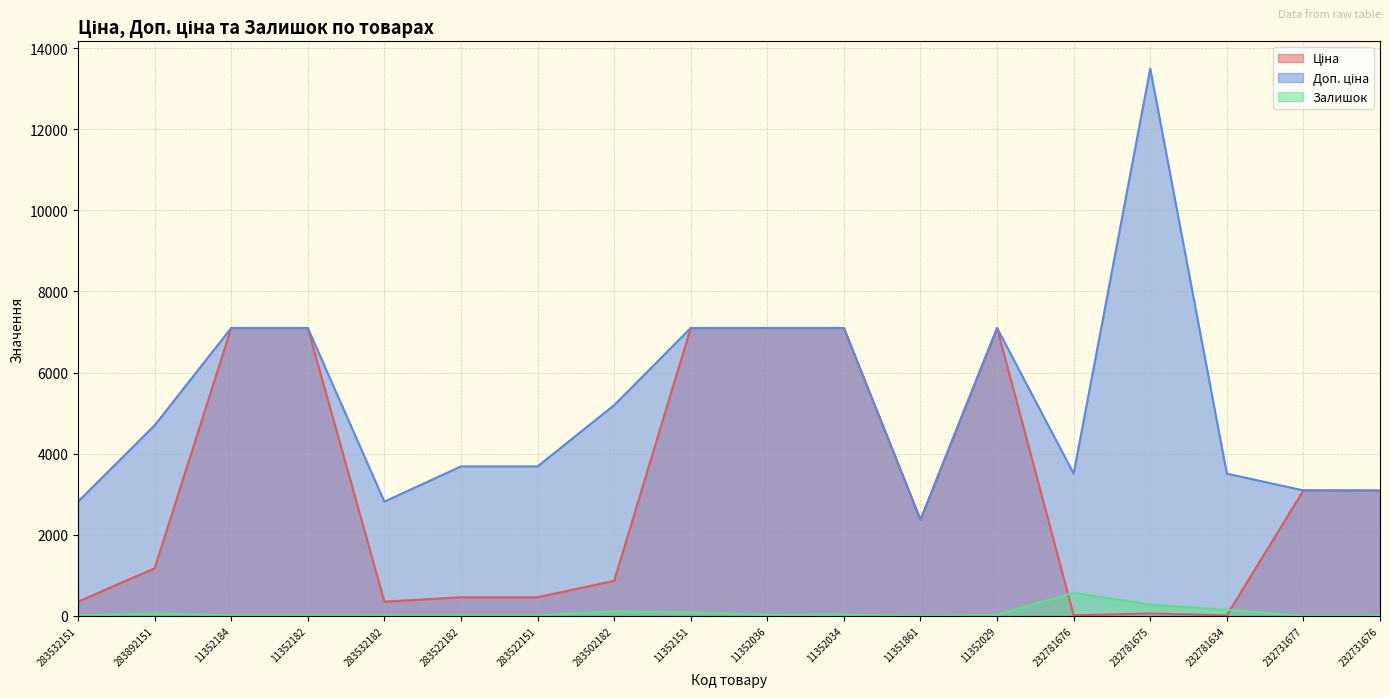

True or false: Залишок and Ціна intersect in this chart.

True